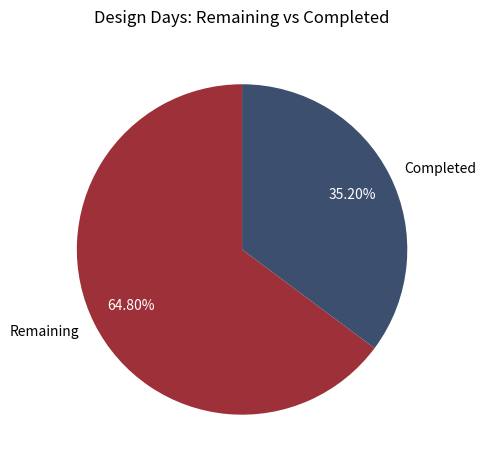

To the nearest percent, what is the difference between the largest and smallest slice percentages?

30%